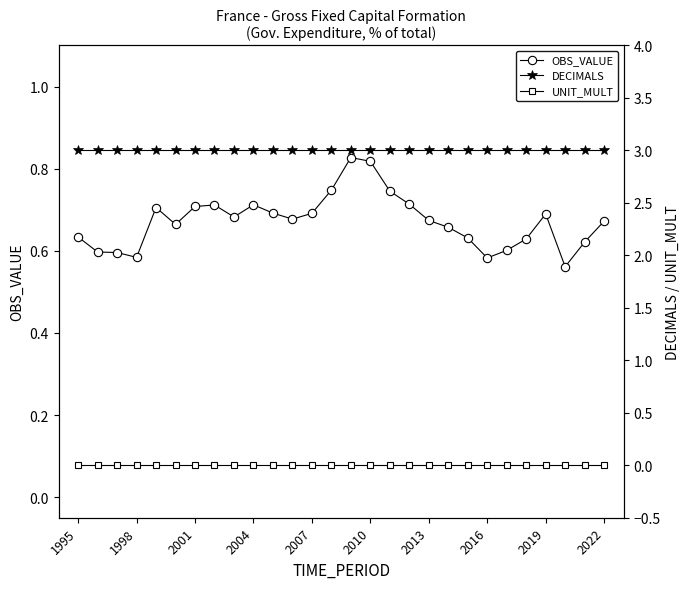

At which category is the sum across all series the highest?

14